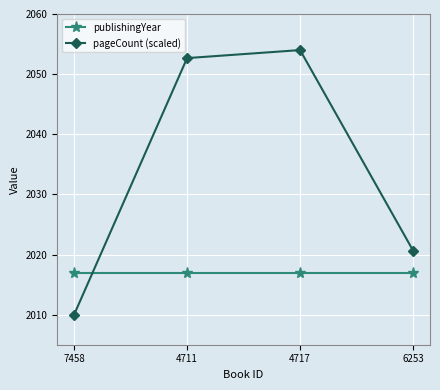

True or false: publishingYear has a value of 511.5 at 4717.

False